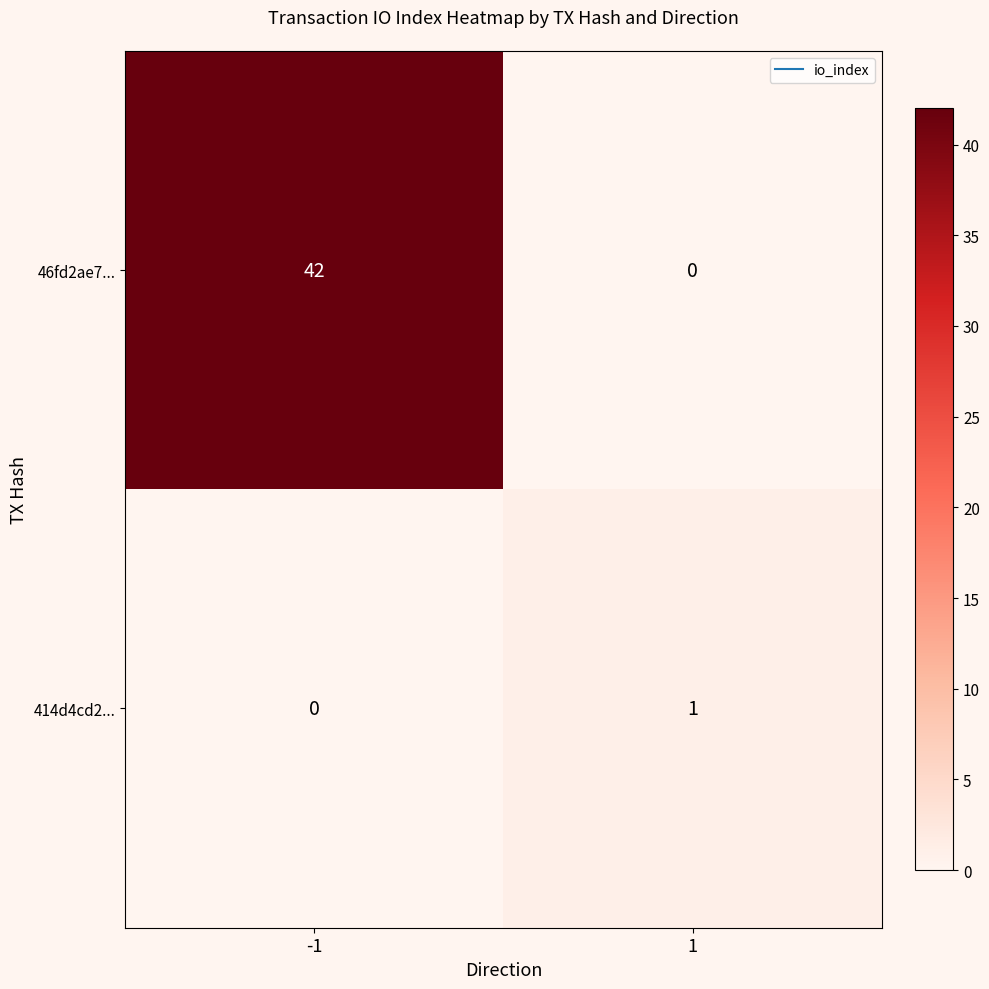

Which series changed the most between -1 and 1?

46fd2ae7...